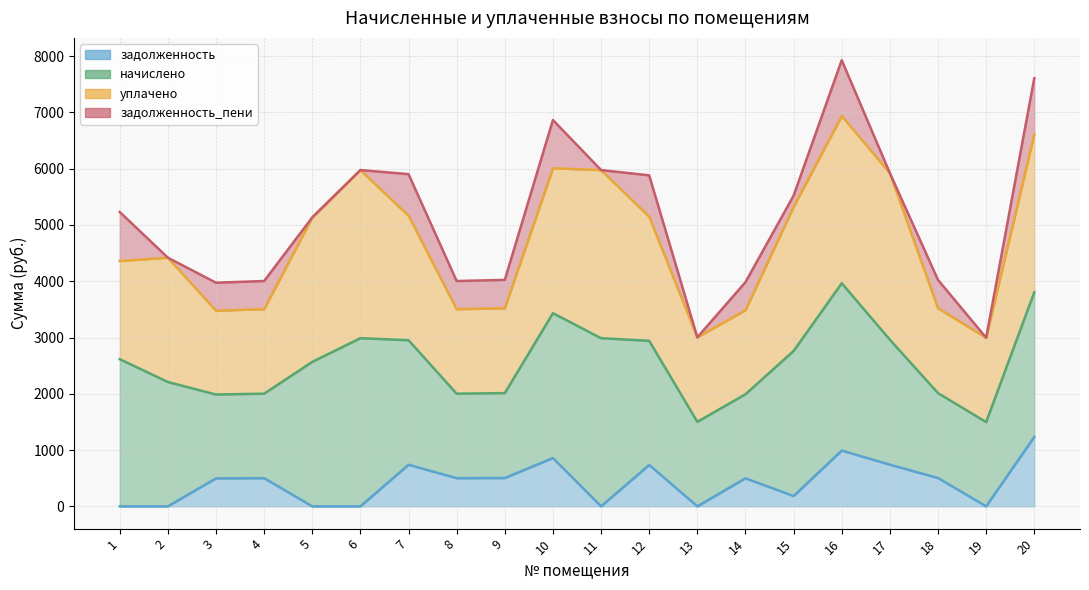

Does the chart display data point markers on the line(s)?

No